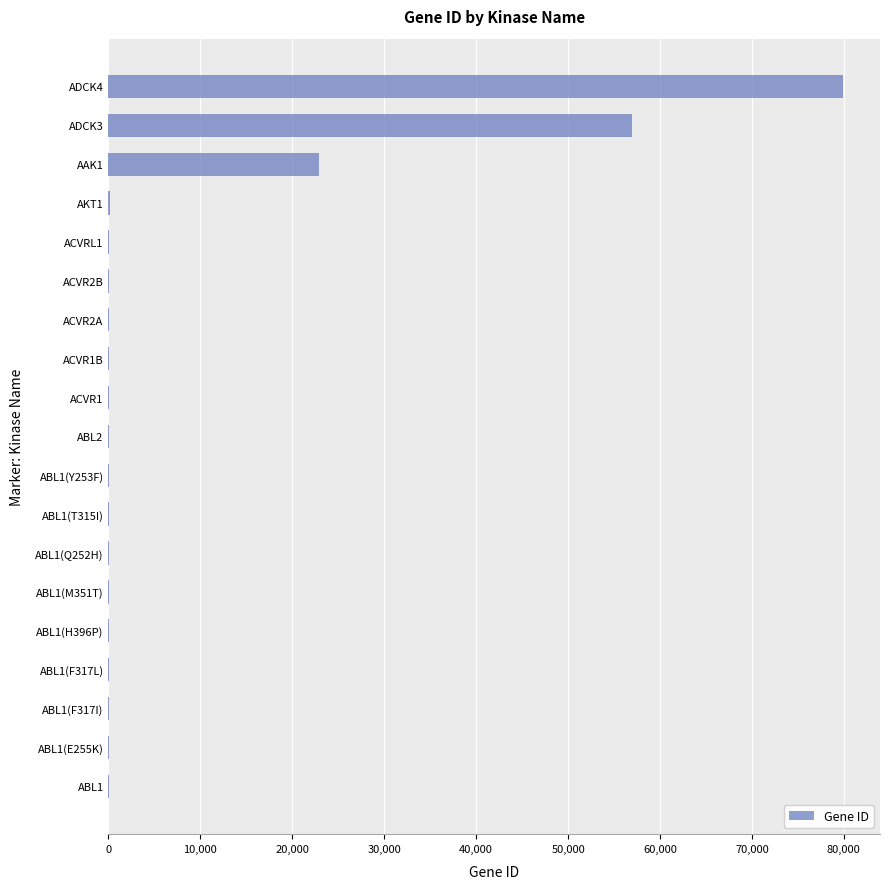

Which category has the highest value across all series?

ADCK4